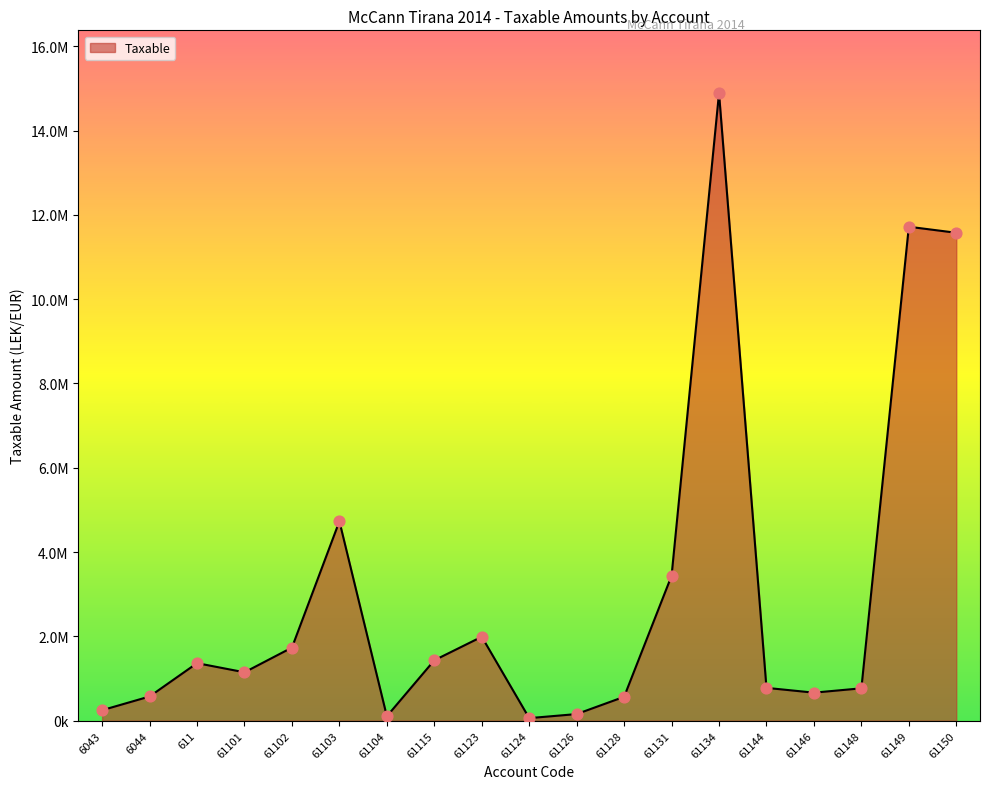

Between 61148 and 6043, which is larger?

61148